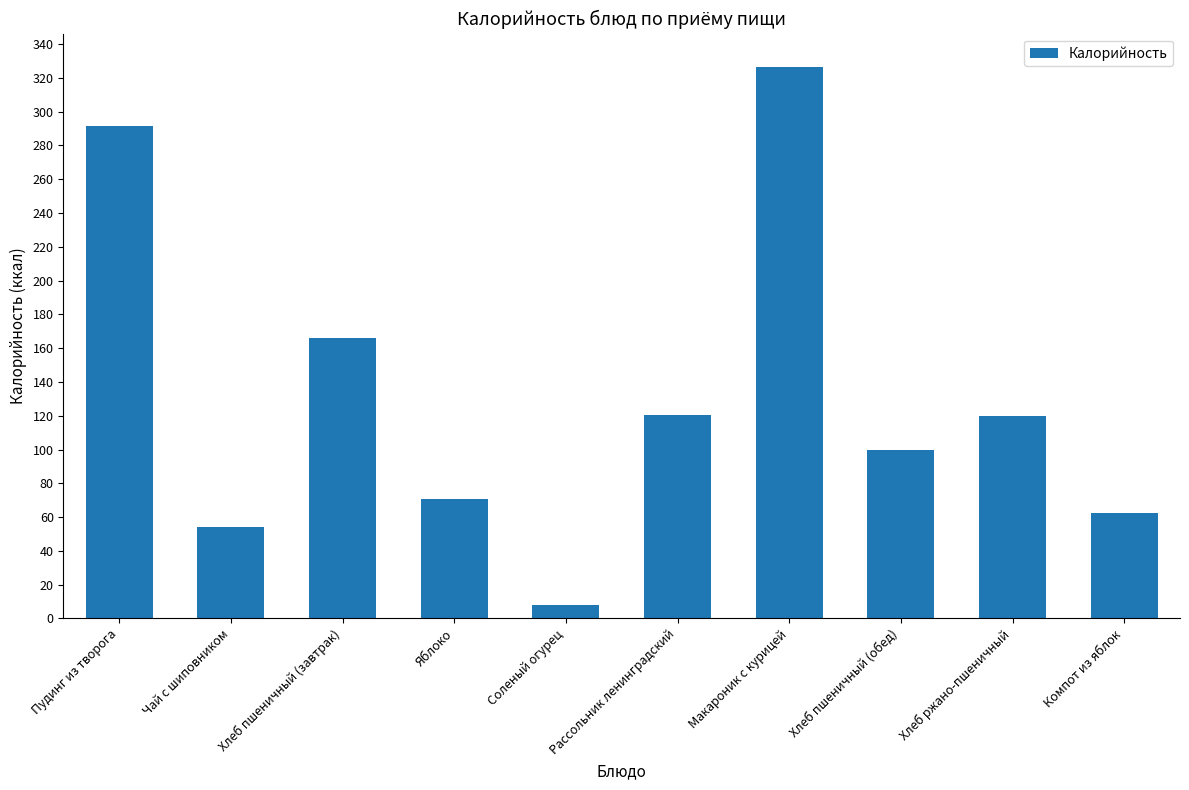

What is the sum of all values?

1320.1